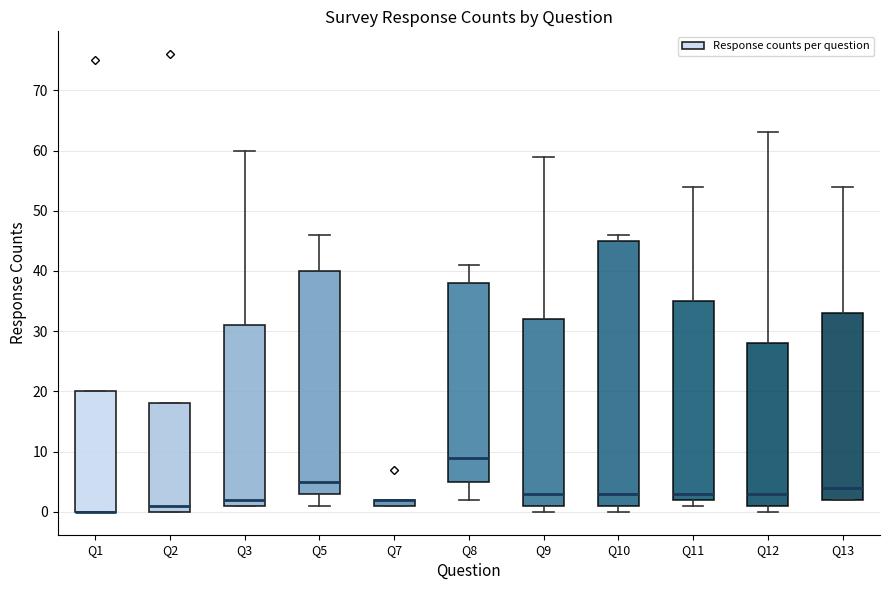

Where is the lower edge of the box for Q2 on the y-axis? The values are not printed on the chart, so give them approximately, as read against the axis.

0